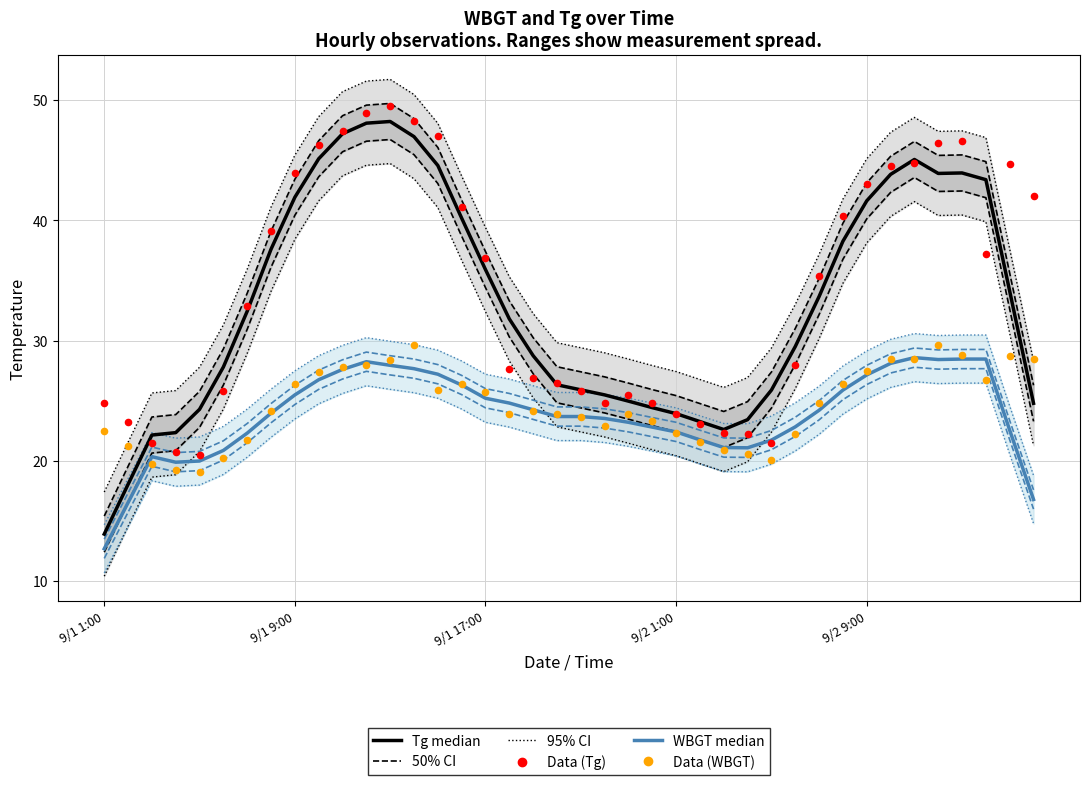

At how many categories does at least one series exceed 39?

19